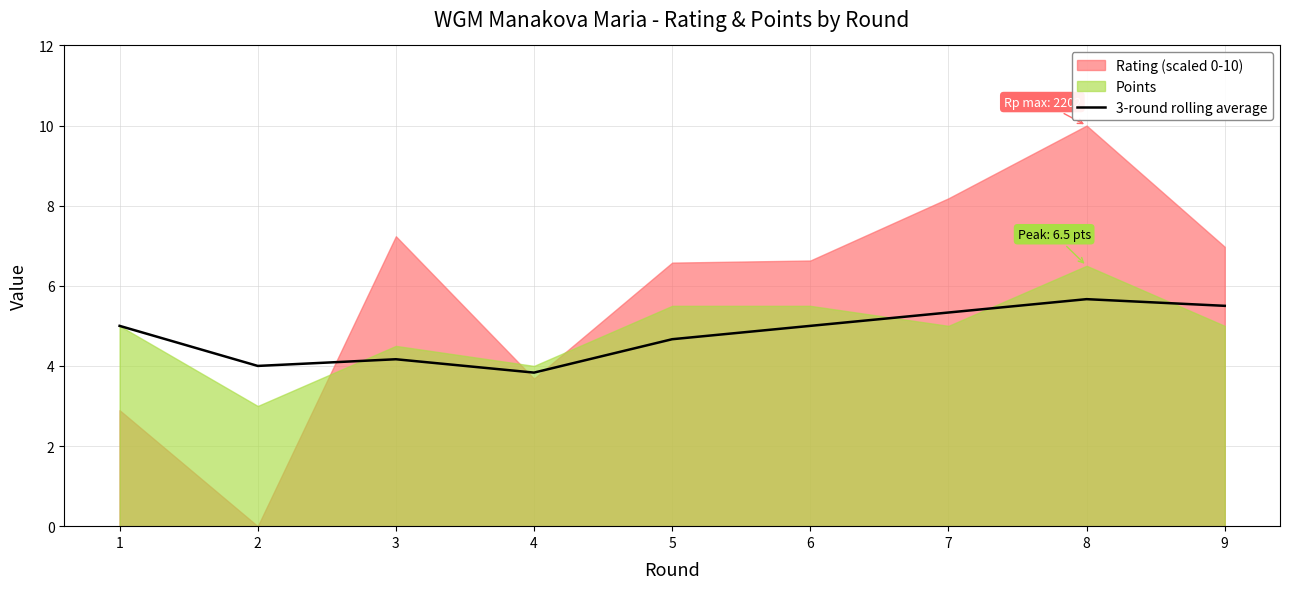

Where is the data nearest to the value 4?

2